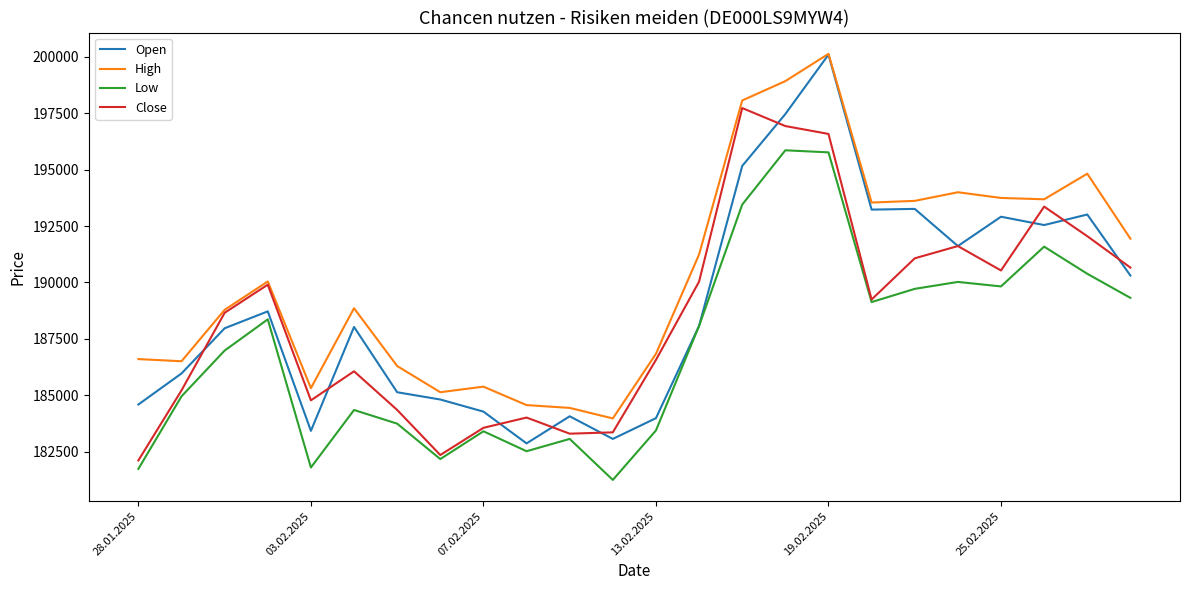

Which series has the widest spread of values?

Open